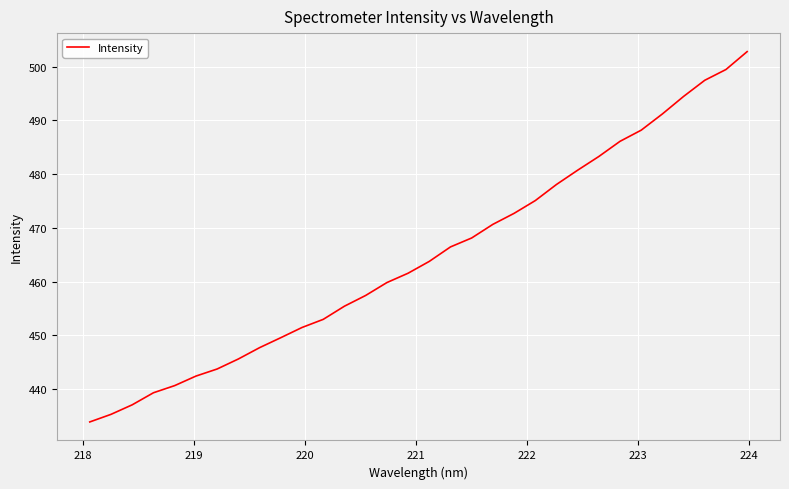

What is the difference between the maximum and minimum values?

68.9